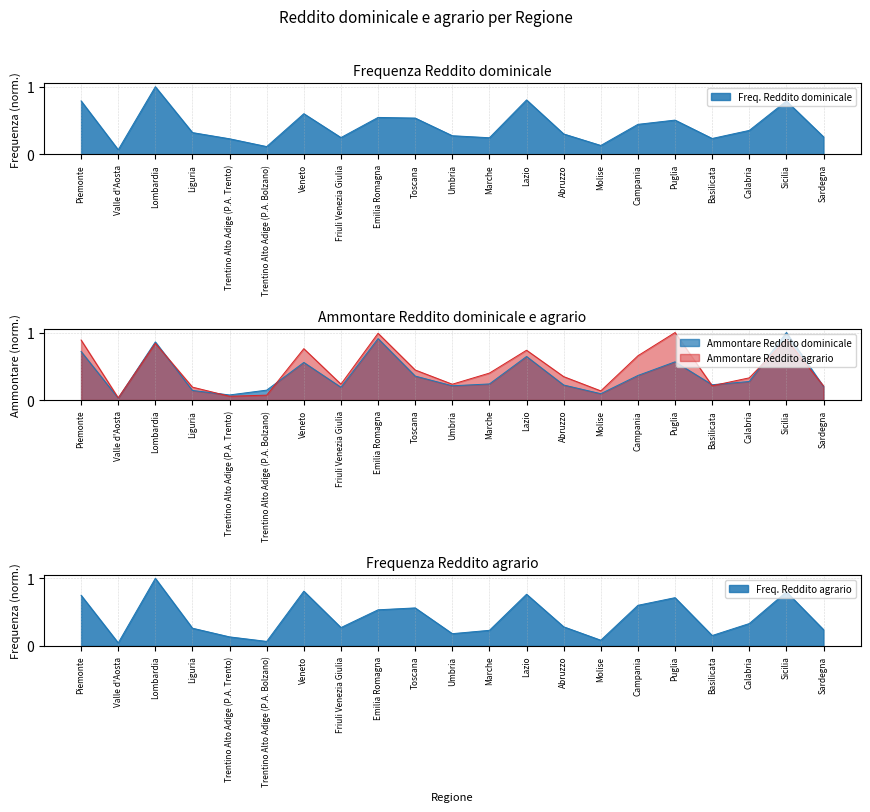

What is the sum of all Freq. Reddito dominicale values?

8.8